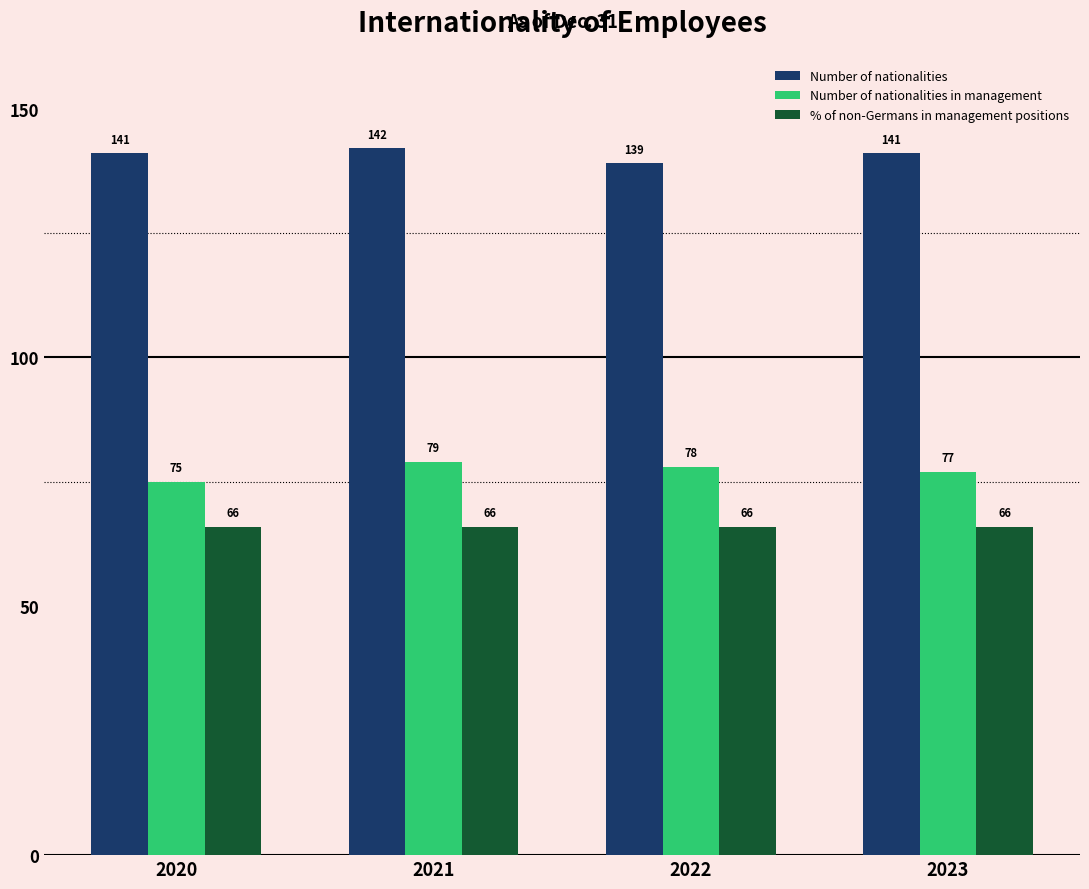

What is the value of the Number of nationalities bar at the 4th from the left?

141